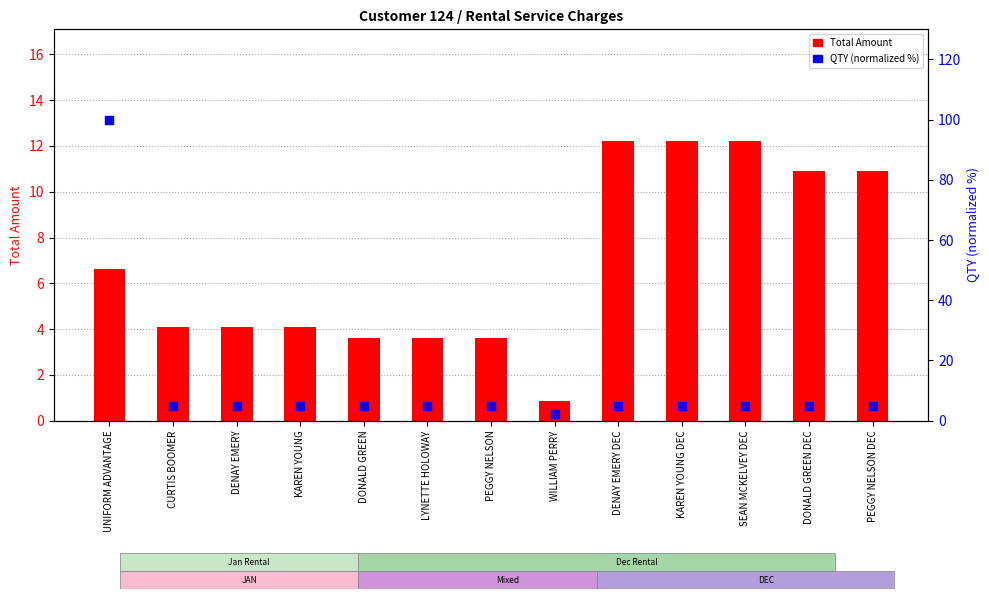

At which category is the sum across all series the highest?

UNIFORM ADVANTAGE